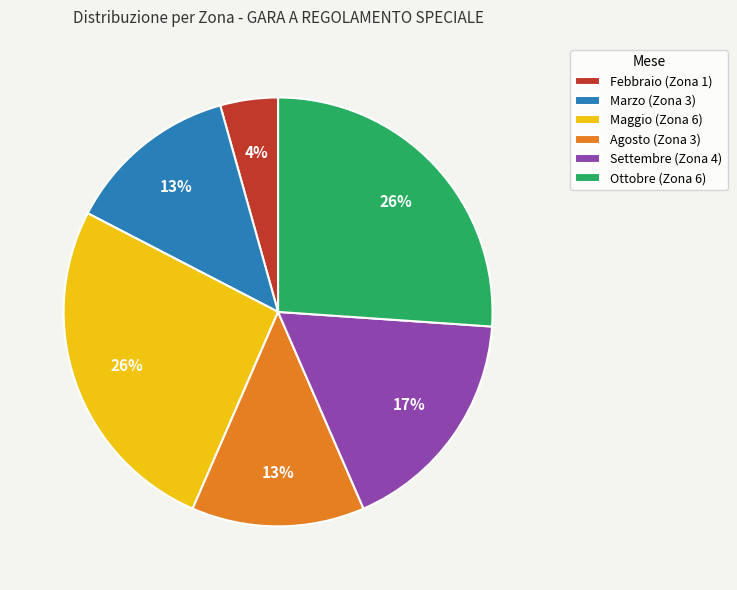

Is it true that Settembre (Zona 4) is 23% of the pie?

False